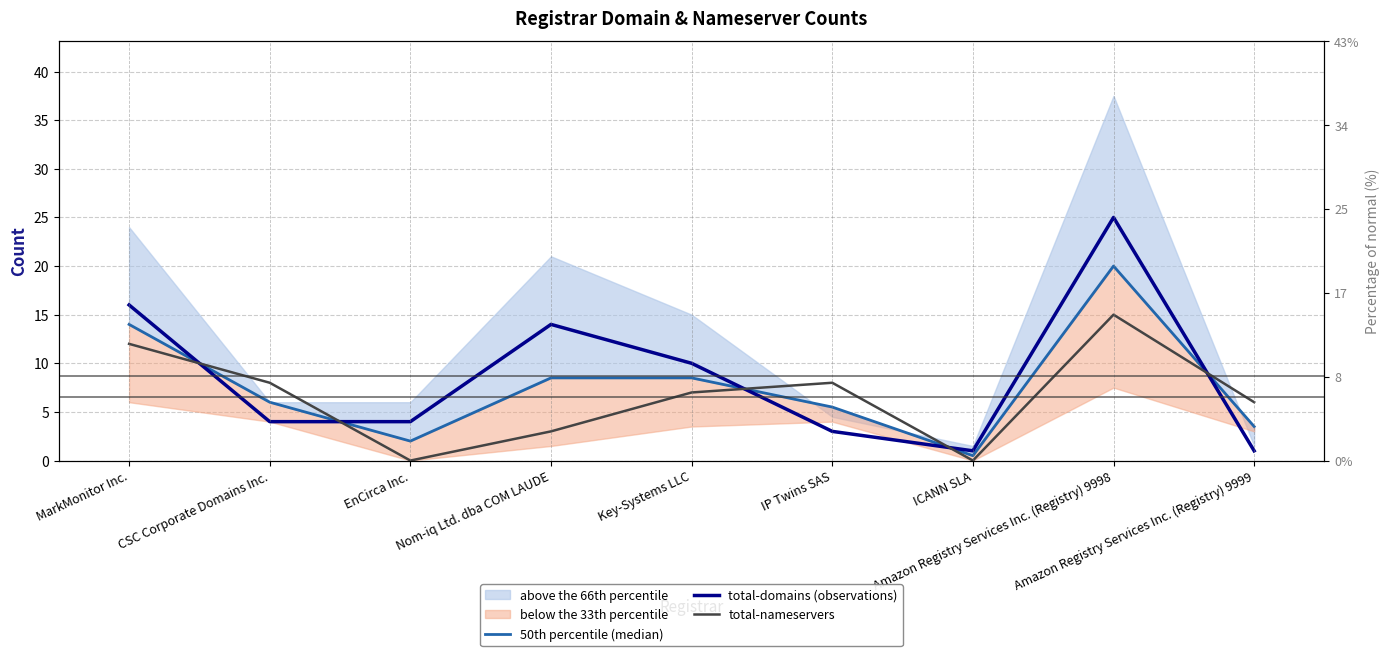

What is the total value across all series at Amazon Registry Services Inc. (Registry) 9998?

60.0